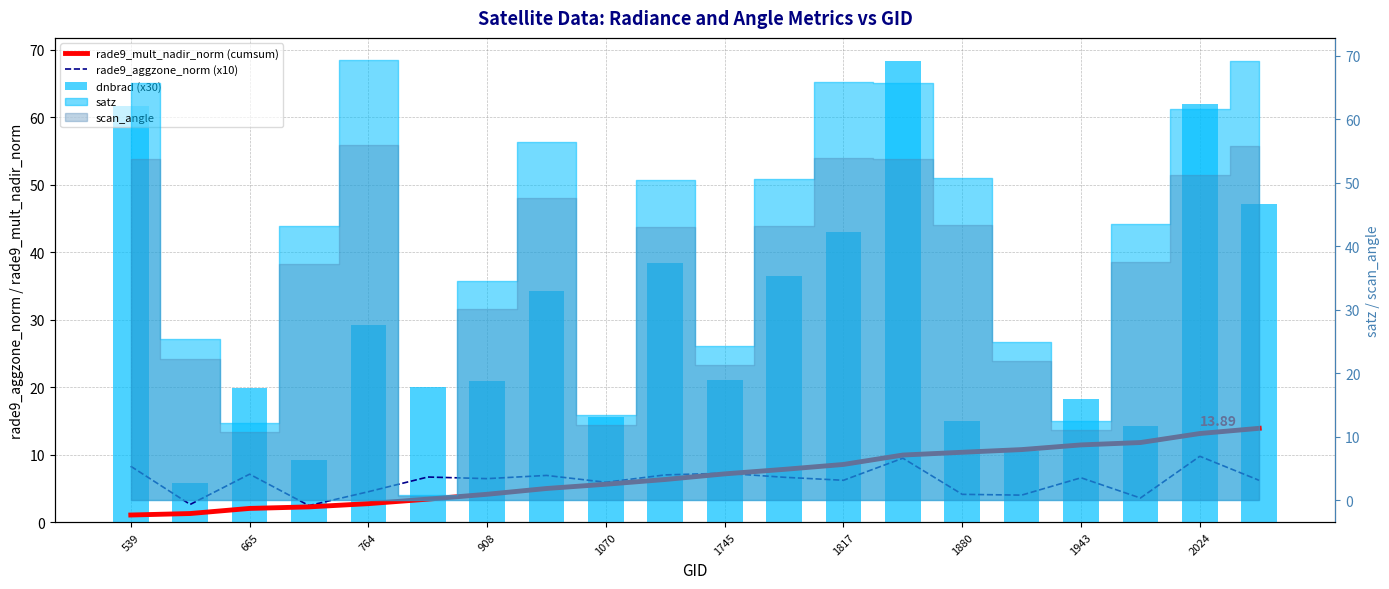

Which has a higher value, 19 or 13?

19